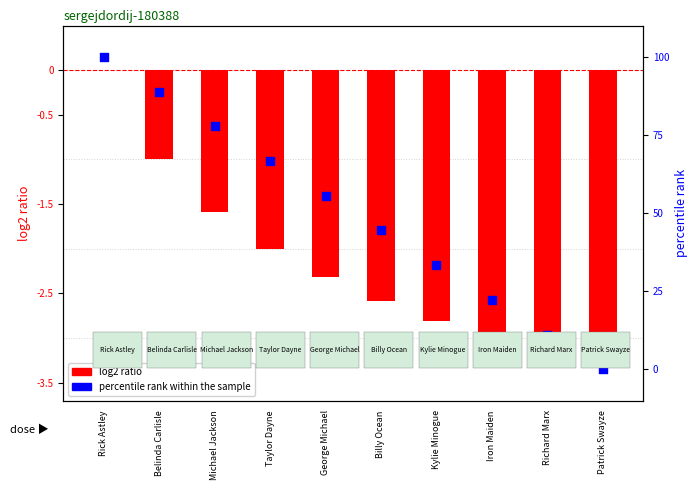

Is the value of log2 ratio at Richard Marx greater than the value of percentile rank within the sample at Iron Maiden?

No